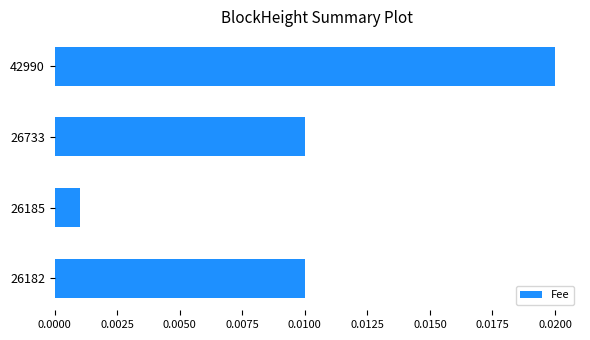

Which category has the lowest value across all series?

26185